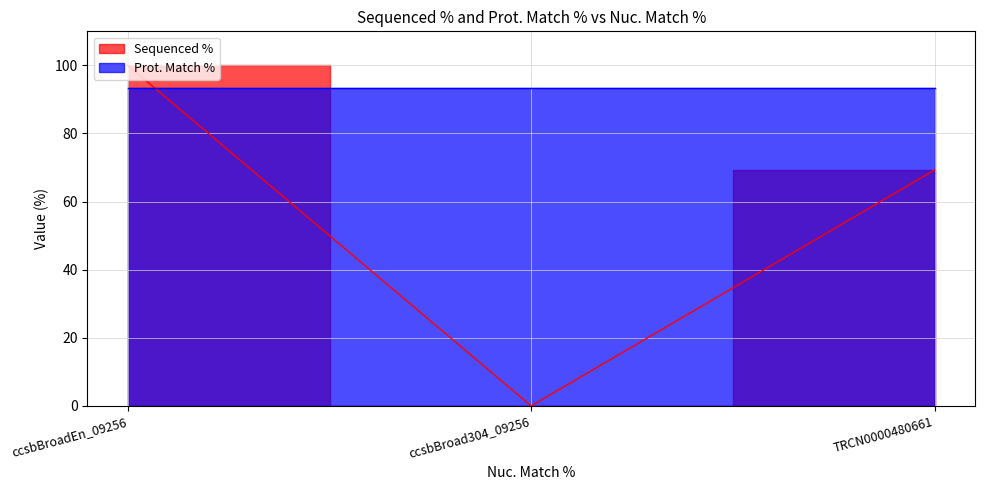

At which label is the value closest to 50?

TRCN0000480661